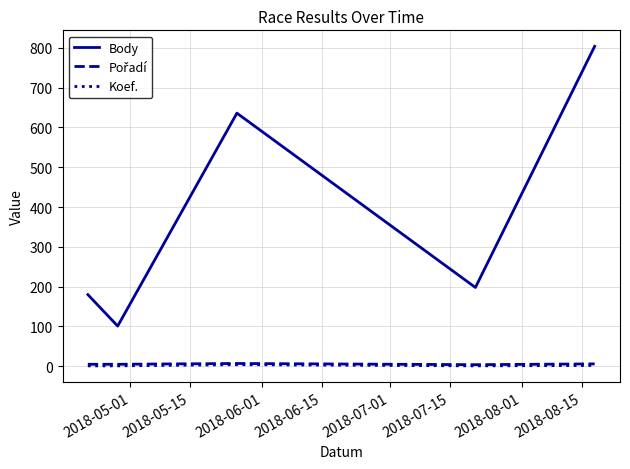

Which series has the largest total across all categories?

Body